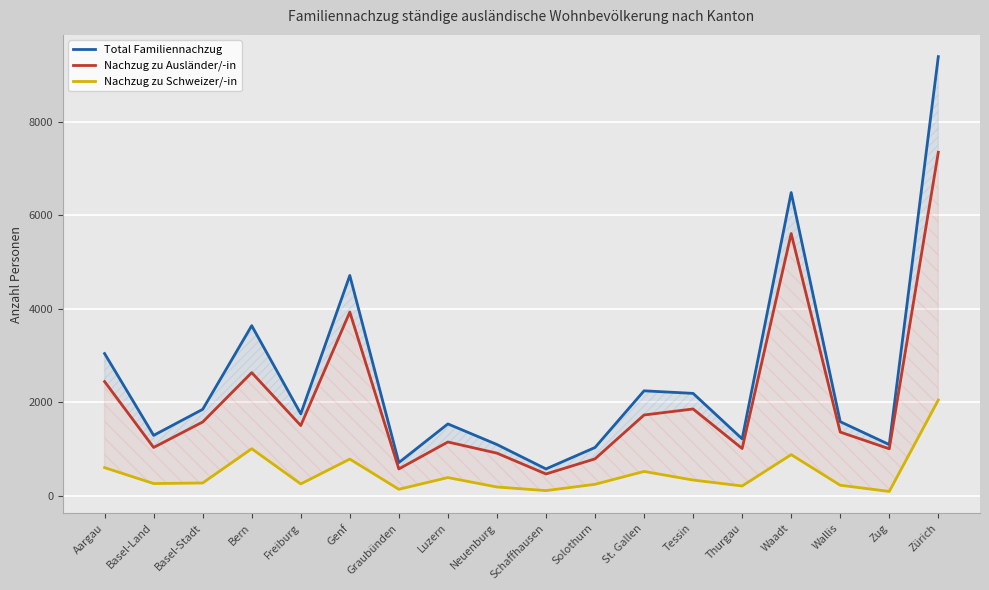

Between Solothurn and Neuenburg, which is larger?

Neuenburg